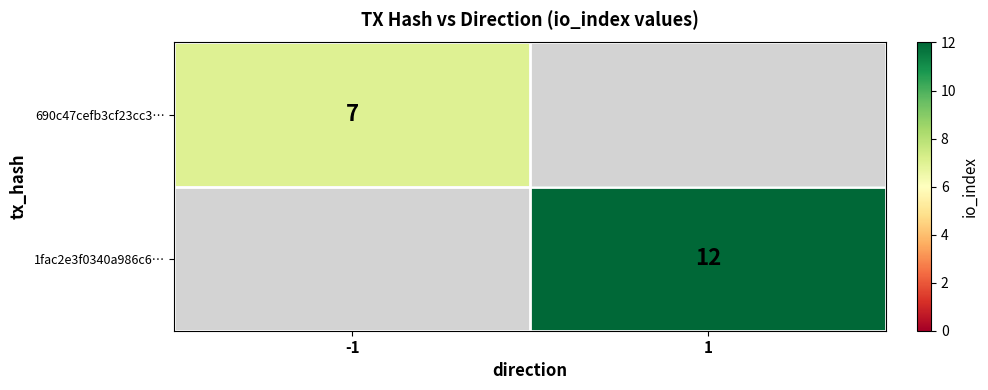

Is it true that 1fac2e3f0340a986c6… equals 12 at 1?

True